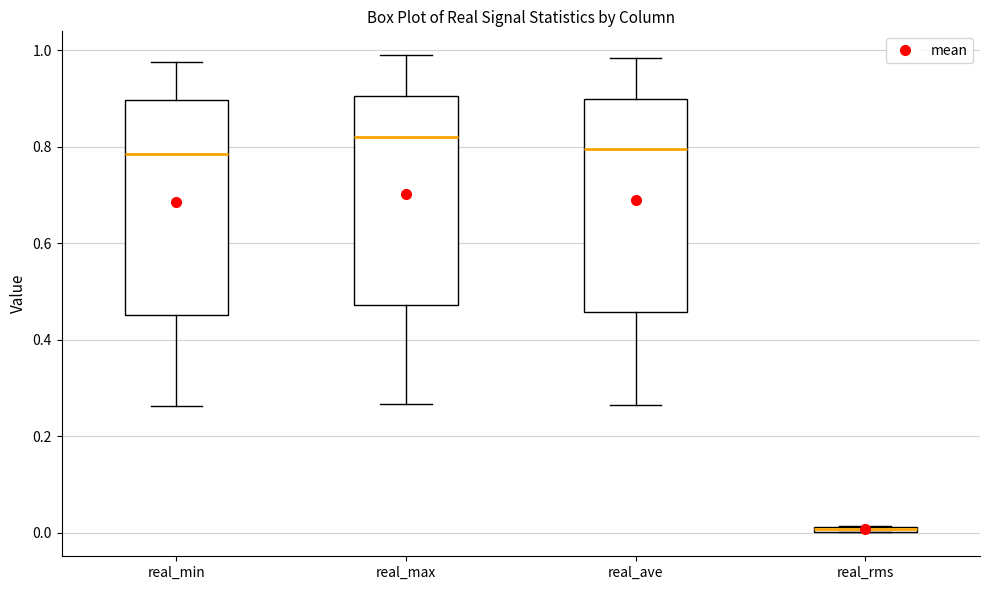

Which box has the highest median line?

real_max